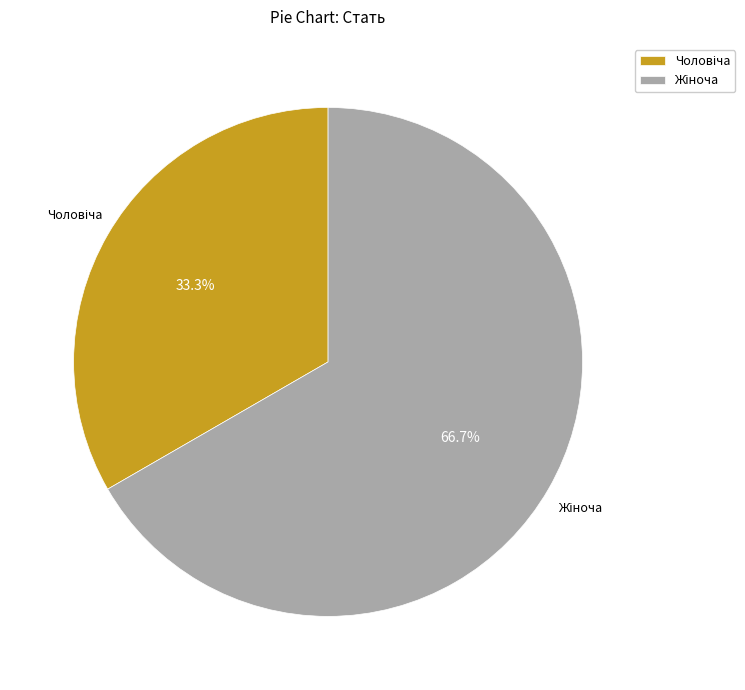

Does any single category account for the majority?

Yes